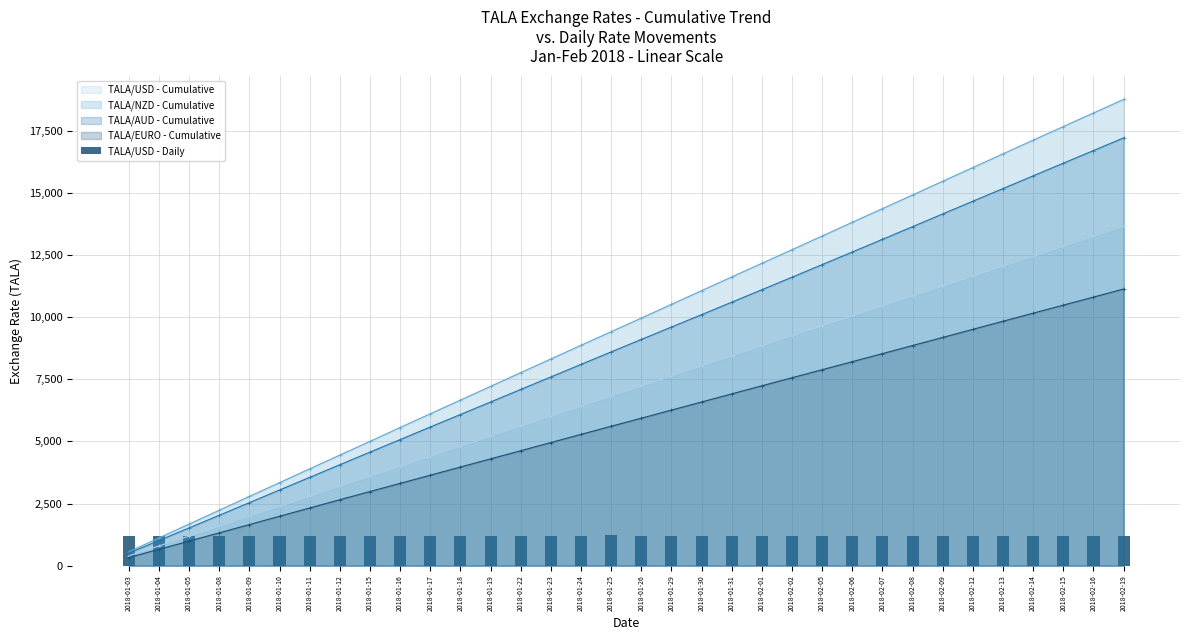

What is the highest value of the TALA/EURO - Cumulative series?

11126.6